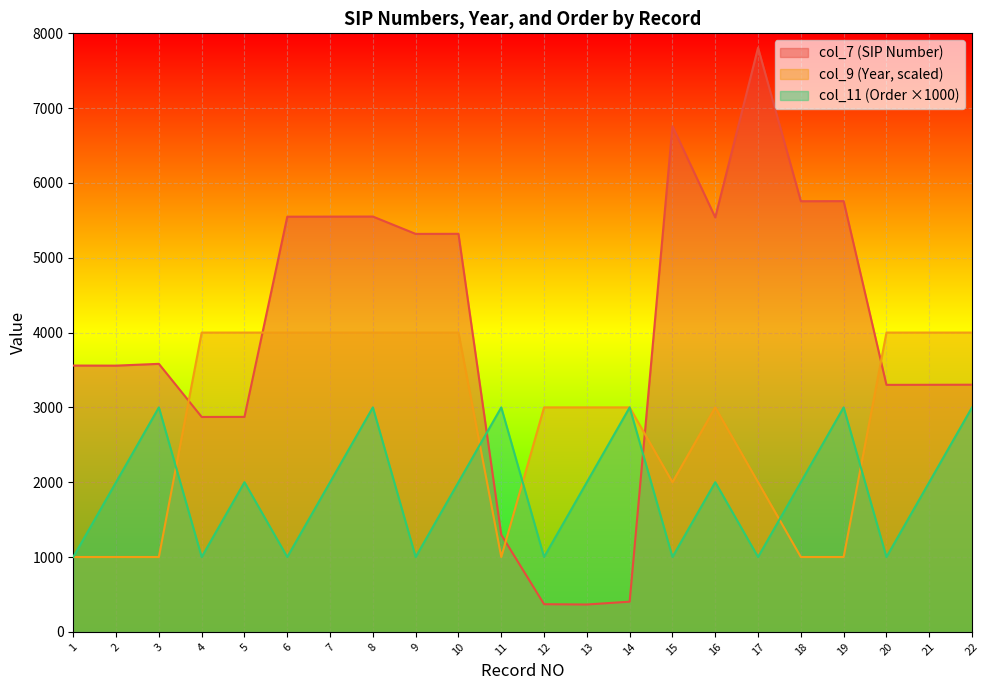

True or false: col_7 has a value of 9554 at 16.

False